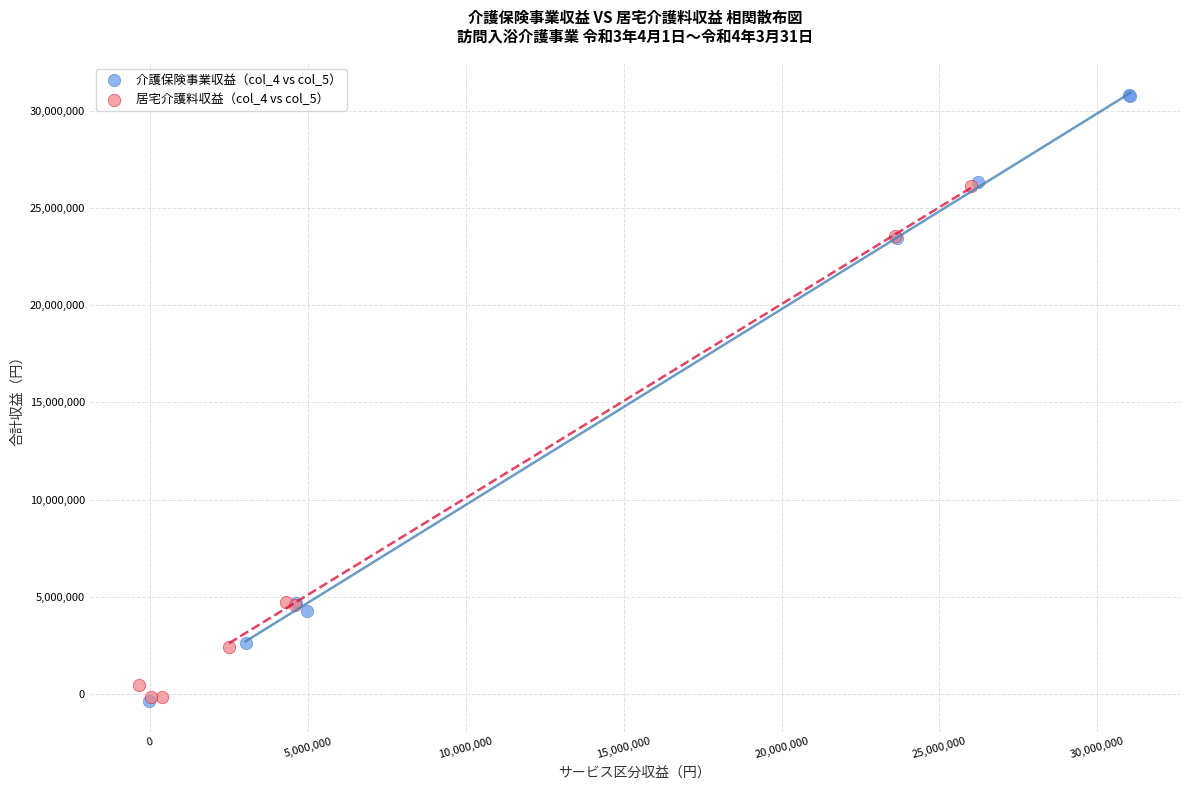

Which series reaches the maximum Y coordinate?

介護保険事業収益（col_4 vs col_5）